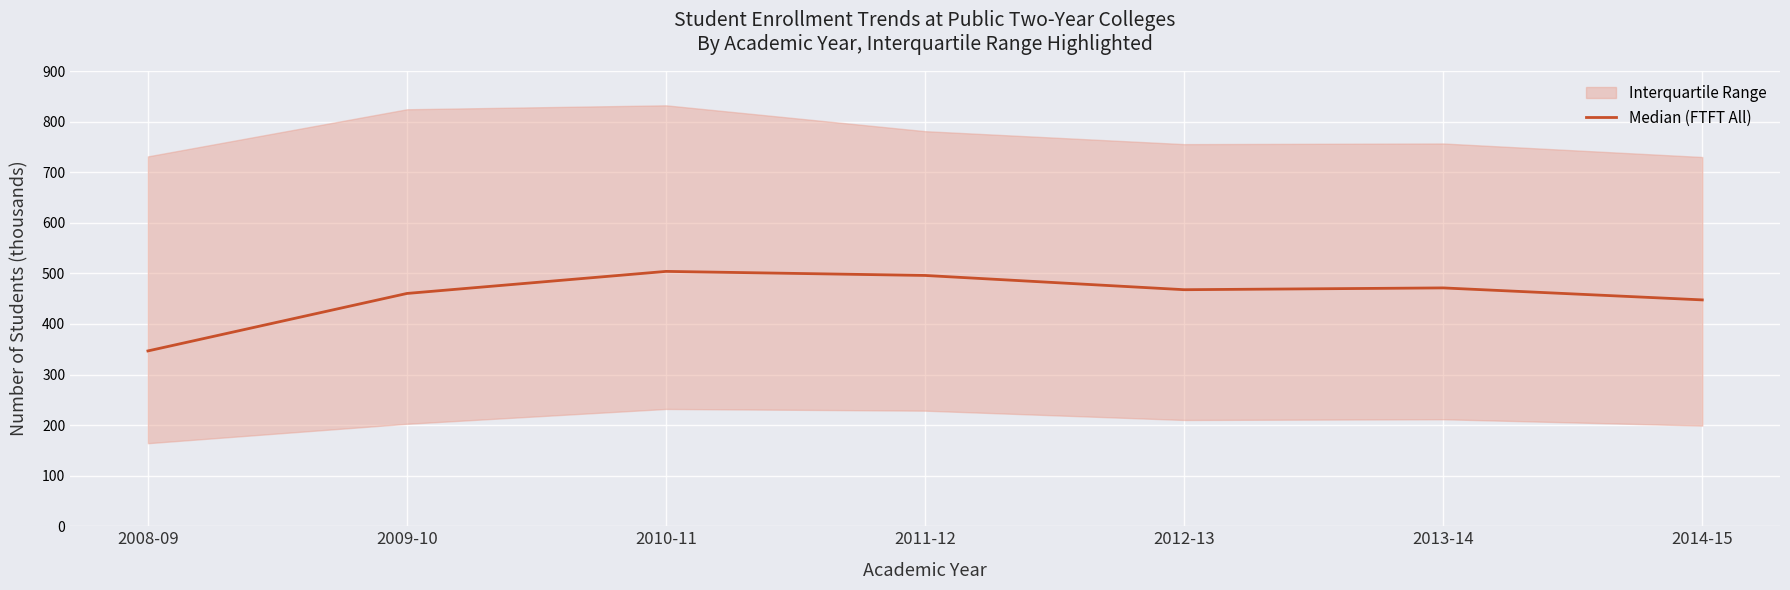

Is this an area chart (filled region under the line)?

No